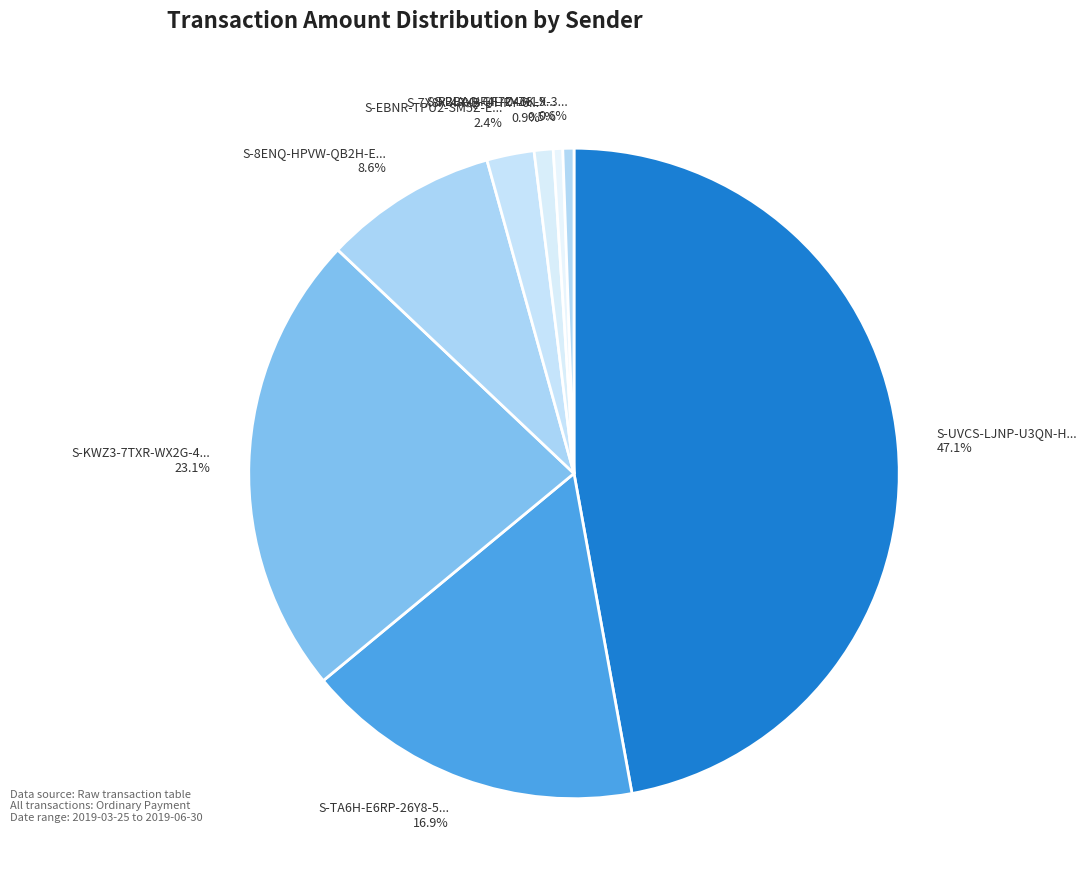

Rank the categories by value from highest to lowest.

S-UVCS-LJNP-U3QN-HGGBP, S-KWZ3-7TXR-WX2G-4SETD, S-TA6H-E6RP-26Y8-556AW, S-8ENQ-HPVW-QB2H-ECLEH, S-EBNR-TPU2-SM5Z-ECK5B, S-7X8X-4RXB-UHRY-6RK7W, S-BBAQ-GF7D-Z6LX-3U7B6, S-R2LX-HF4L-Z46K-9ER6R